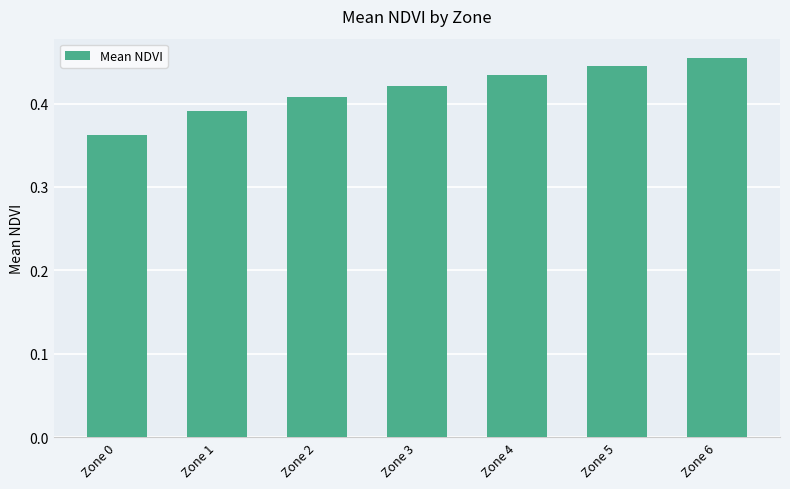

Rank the categories by value from highest to lowest.

Zone 6, Zone 5, Zone 4, Zone 3, Zone 2, Zone 1, Zone 0